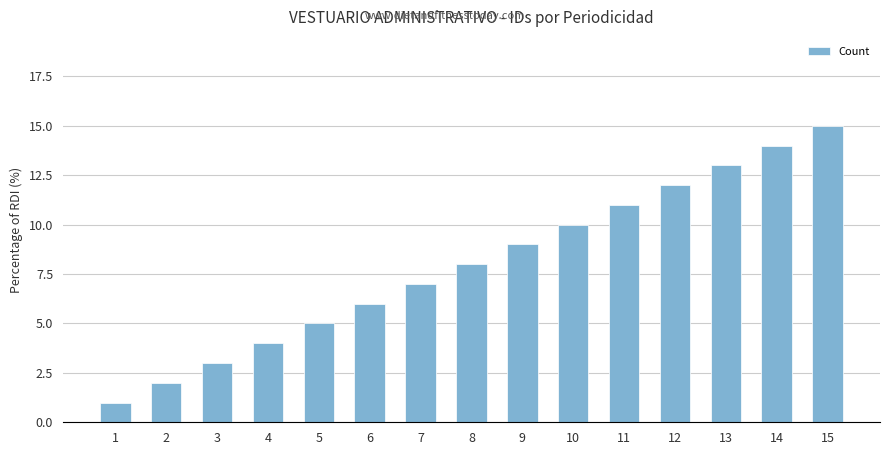

List the labels in order of value, smallest first.

1, 2, 3, 4, 5, 6, 7, 8, 9, 10, 11, 12, 13, 14, 15